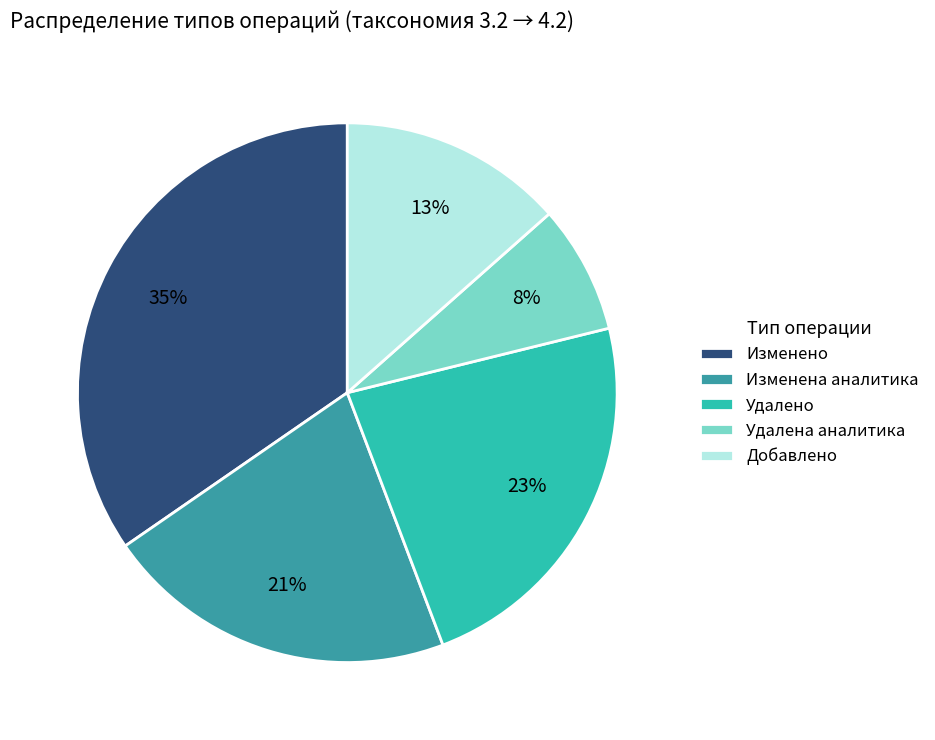

Is there any slice that represents more than half of the pie?

No